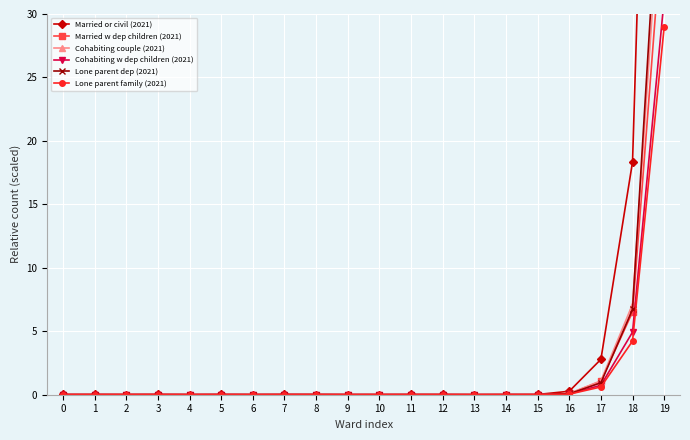

Between 0 and 1, which series saw the biggest shift?

Married or civil (2021)